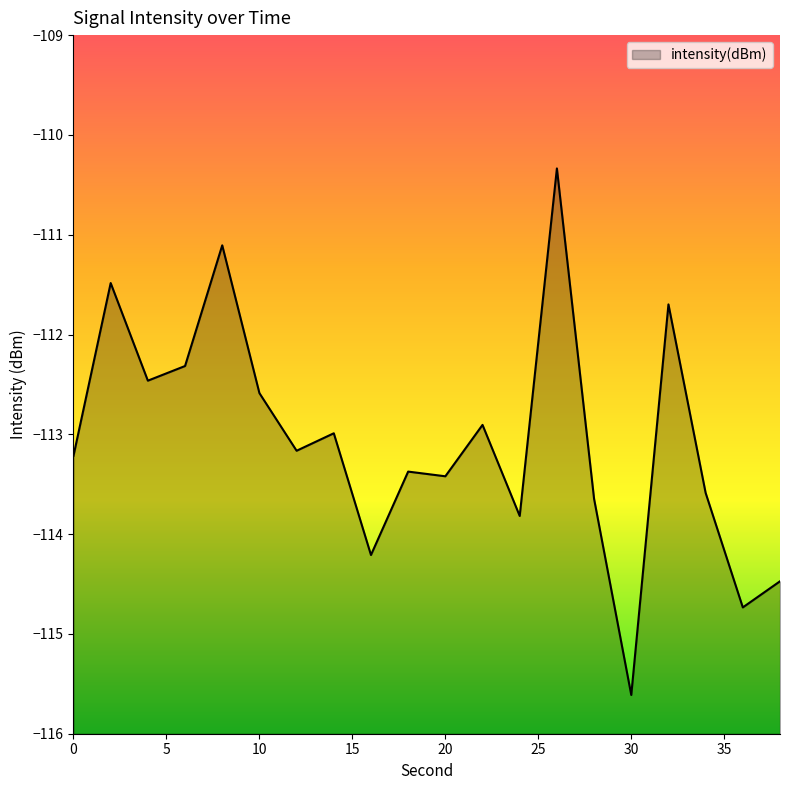

At which label is the value closest to -112?

32